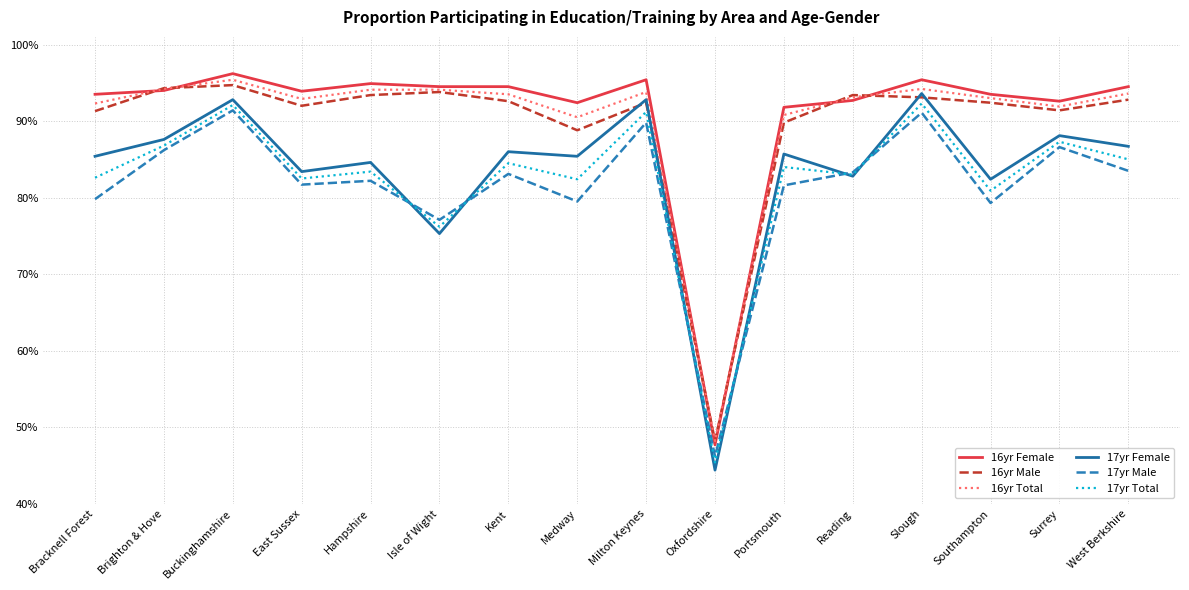

List the series in order of their peak value, highest first.

16yr Female, 16yr Total, 16yr Male, 17yr Female, 17yr Total, 17yr Male